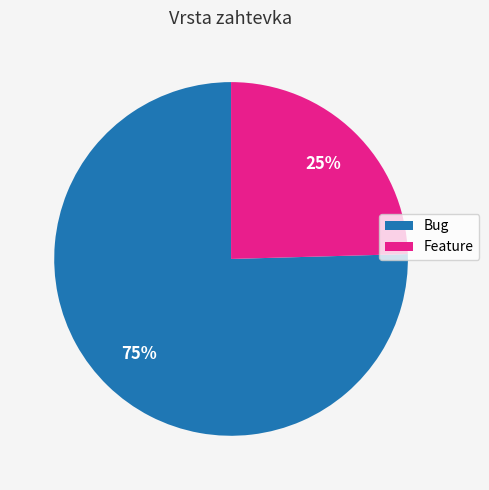

Is it true that Bug is 61% of the pie?

False